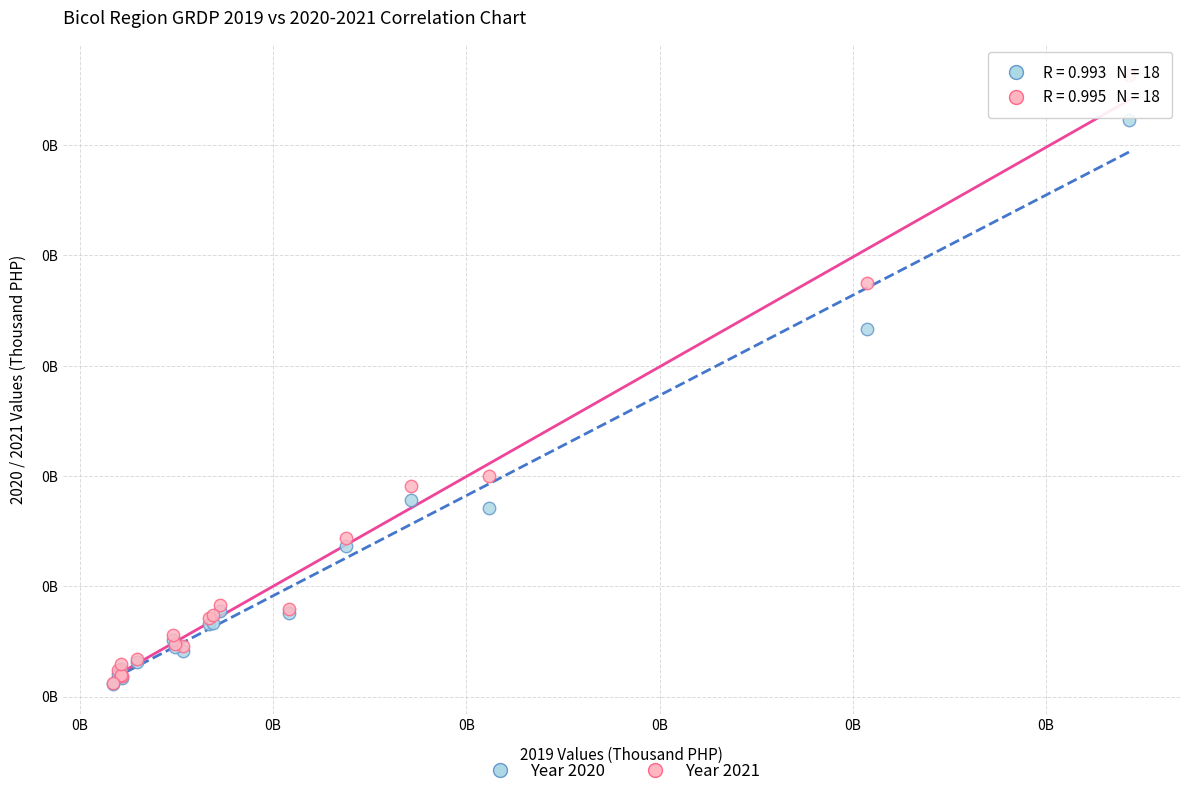

Which series has the largest Y range (max minus min)?

Year 2021